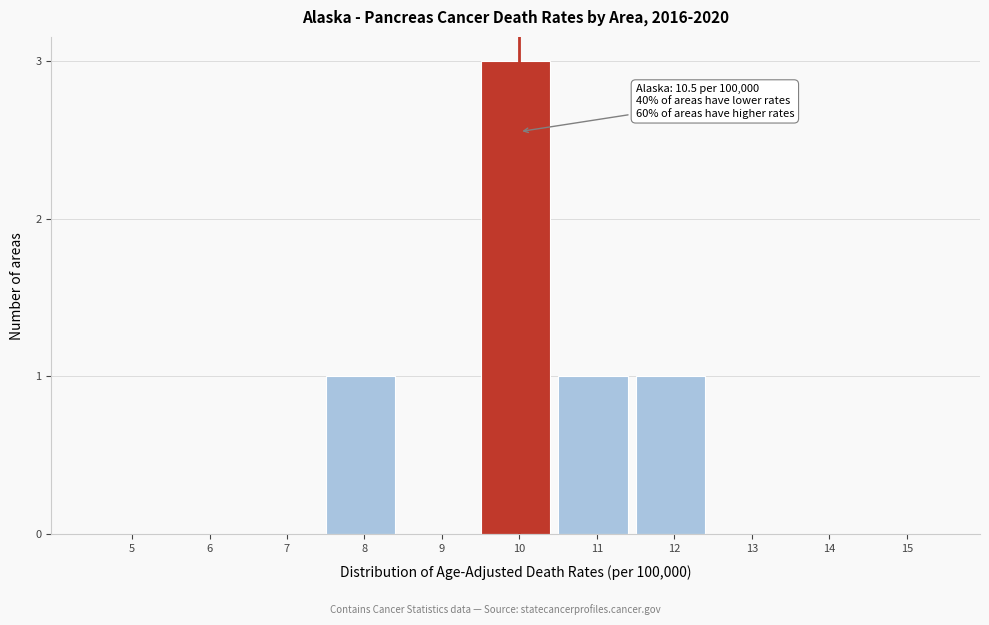

Reading left to right, extract all data points from this chart.

5=0	6=0	7=0	8=1	9=0	10=3	11=1	12=1	13=0	14=0	15=0